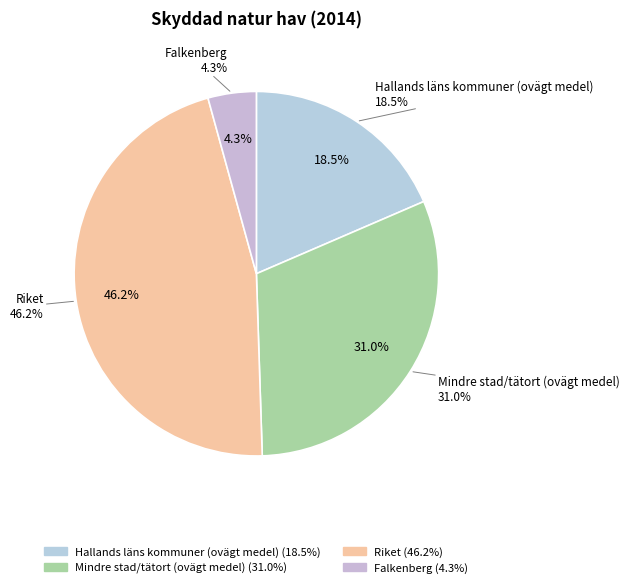

Which slice is the largest?

Riket